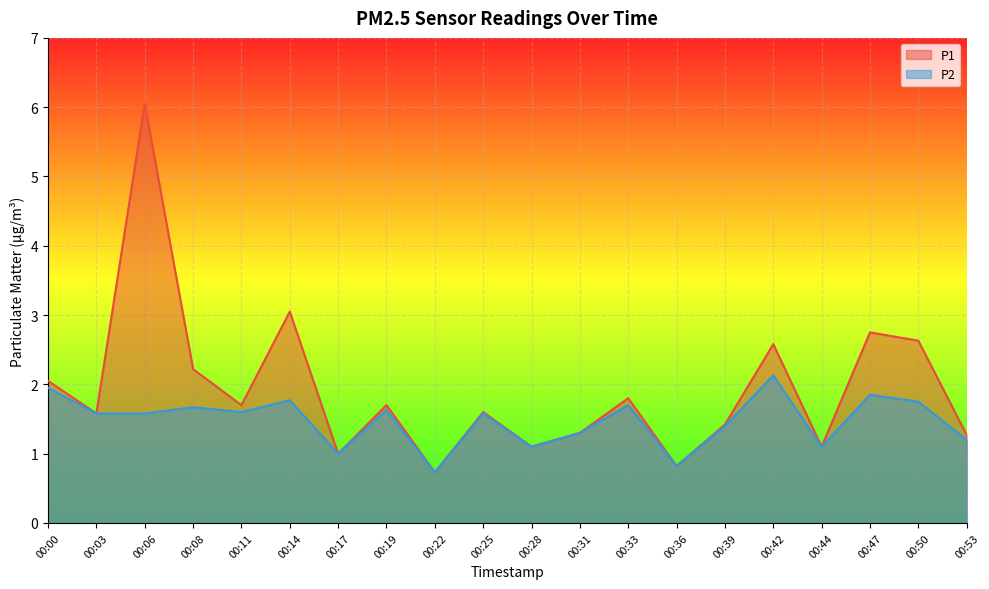

At which category is the sum across all series the highest?

00:06